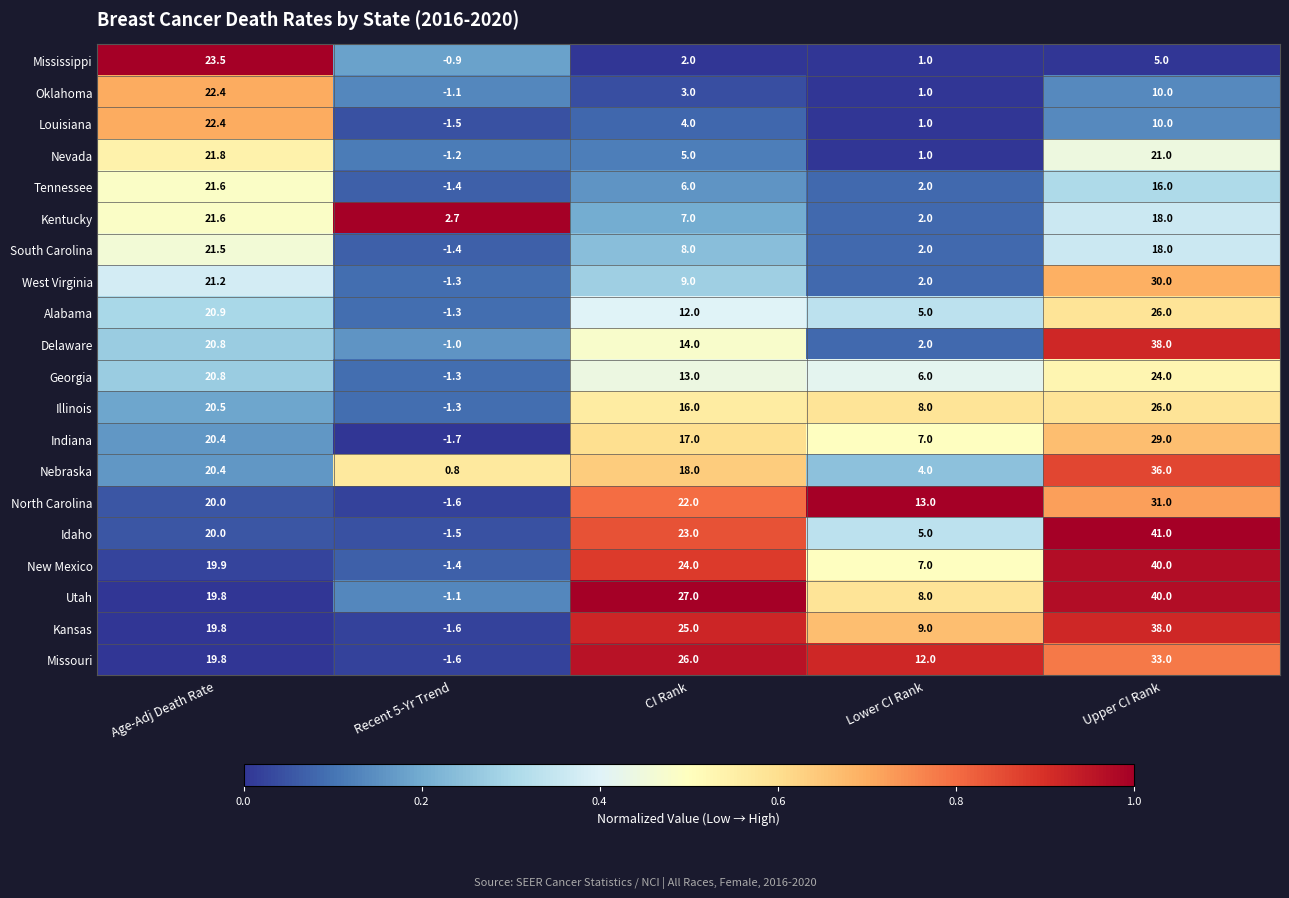

Which series changed the most between Recent 5-Yr Trend and Lower CI Rank?

North Carolina